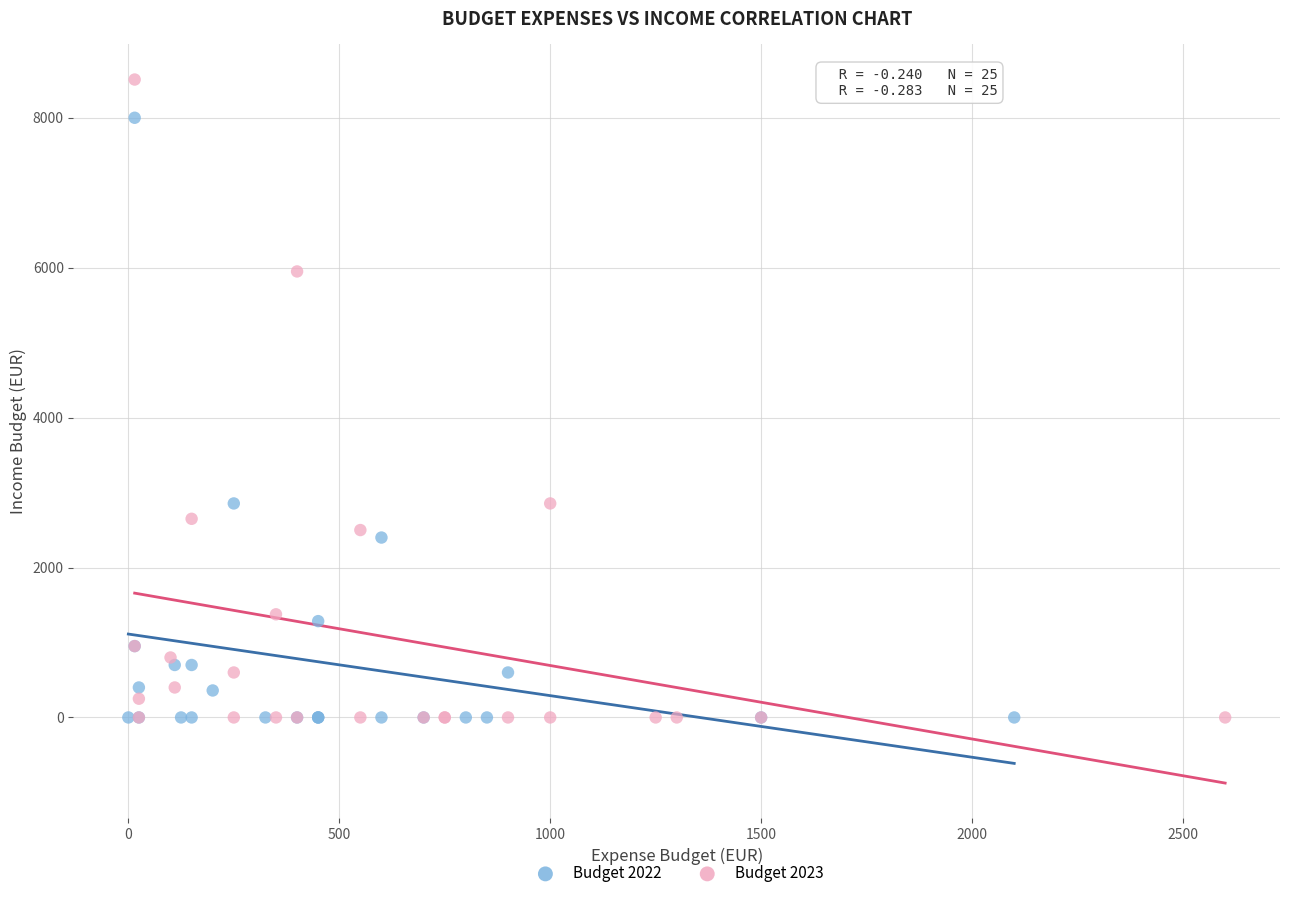

What are all the series names shown in the legend?

Budget 2022, Budget 2023